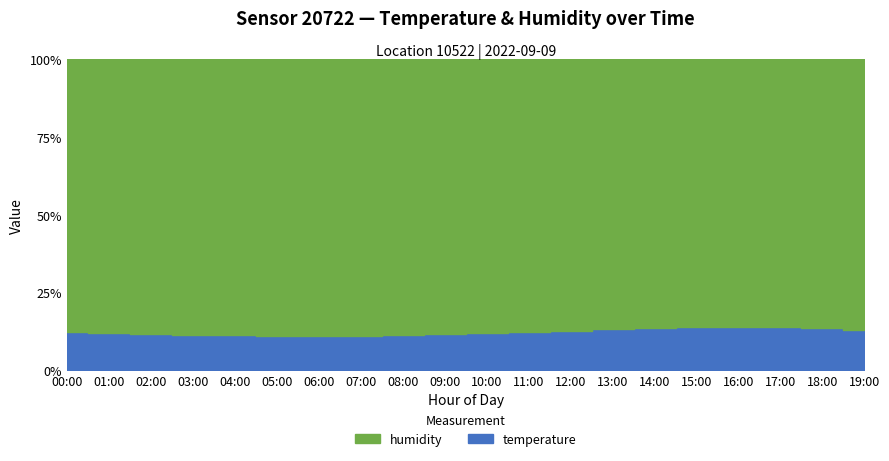

What is the greatest value displayed?

99.9